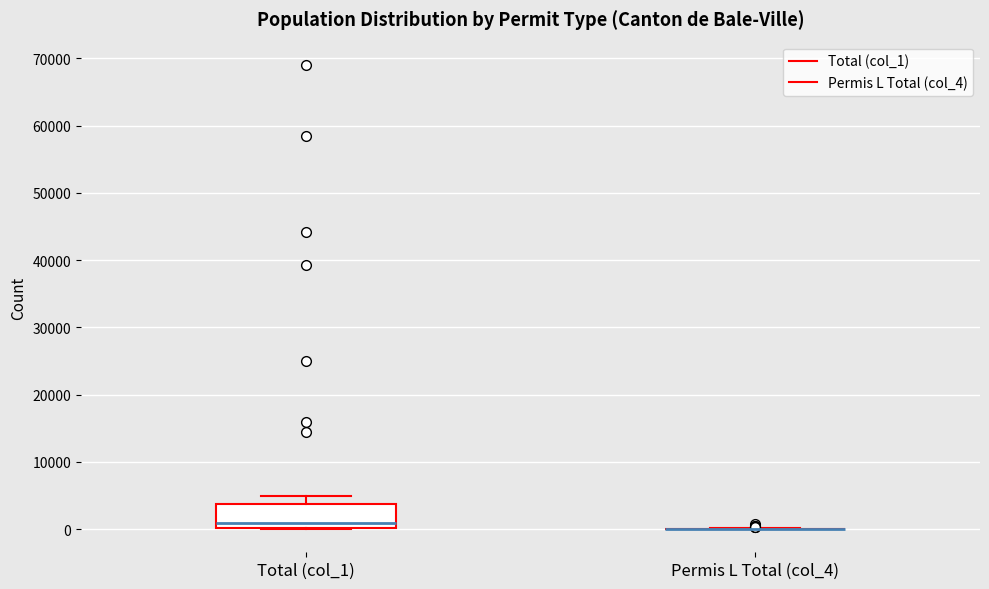

Reading left to right, read every box against the y-axis: the position of its median line, the range the box covers, and the ends of its whiskers. The values are not printed on the chart, so give them approximately, as read against the axis.

Total (col_1): median 1000, box 0 to 4000, whiskers 0 to 5000
Permis L Total (col_4): box collapsed to a line at 0, whiskers 0 to 0